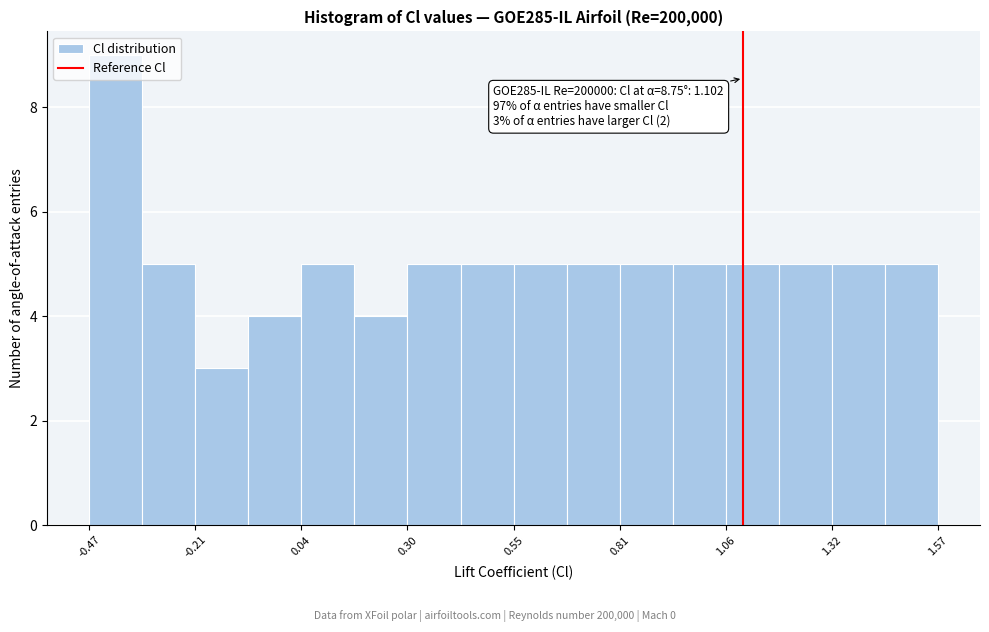

Around what value on the x-axis is the tallest bar? Give the approximate position of its centre, as read against the axis.

-0.40